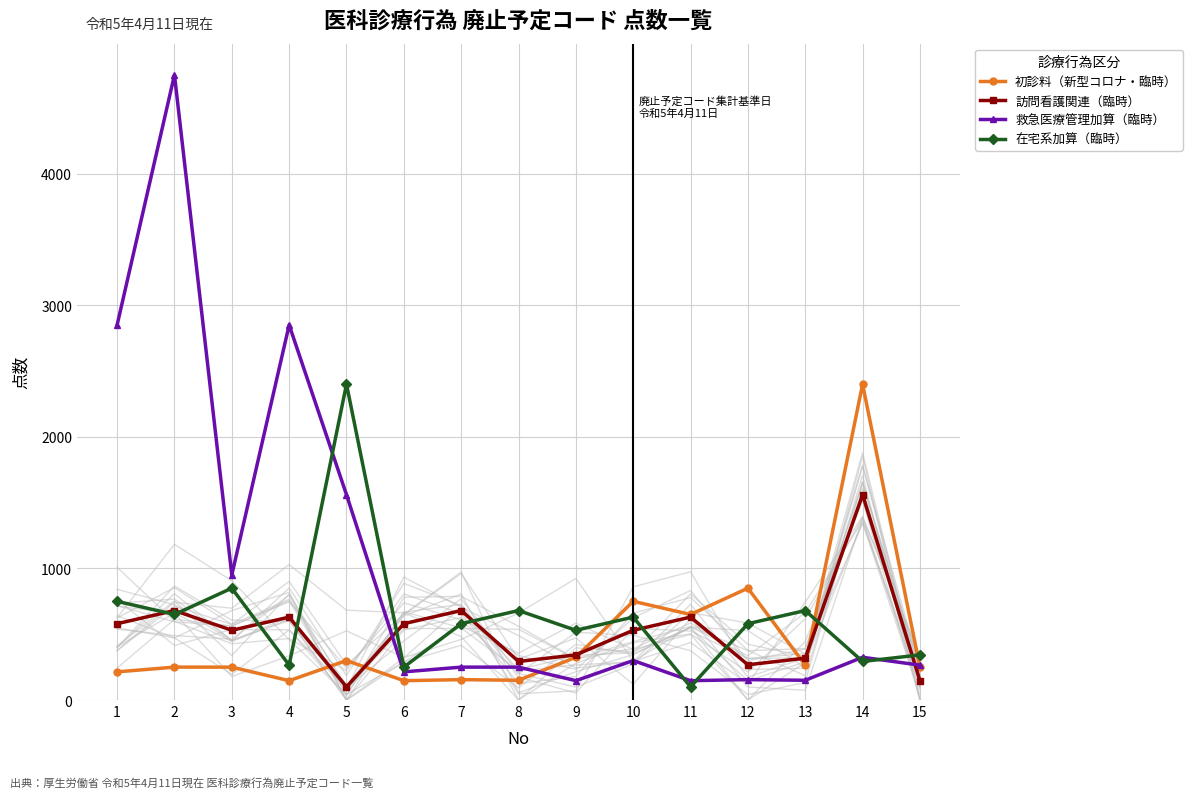

Is this an area chart (filled region under the line)?

No